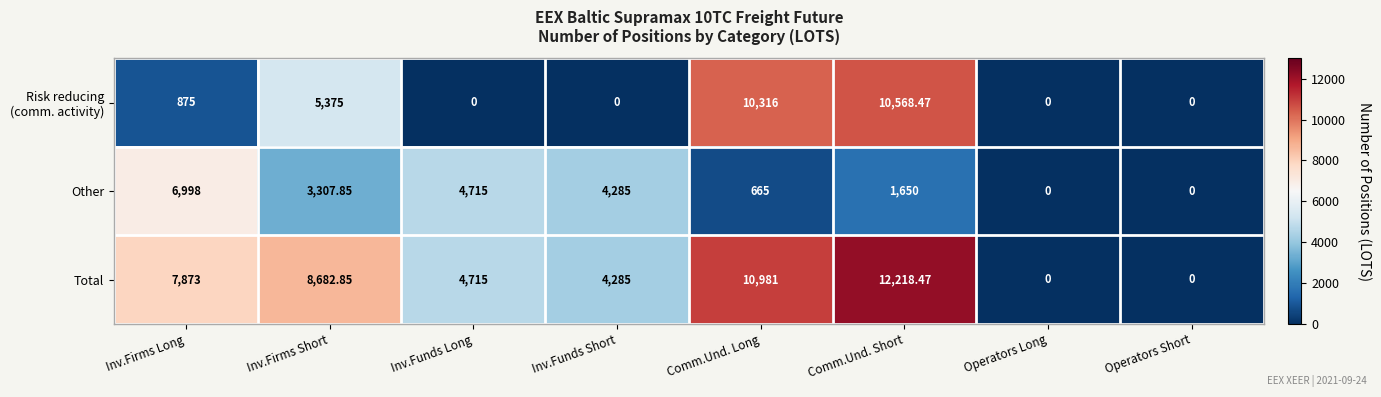

At which category is the sum across all series the highest?

Comm.Und. Short